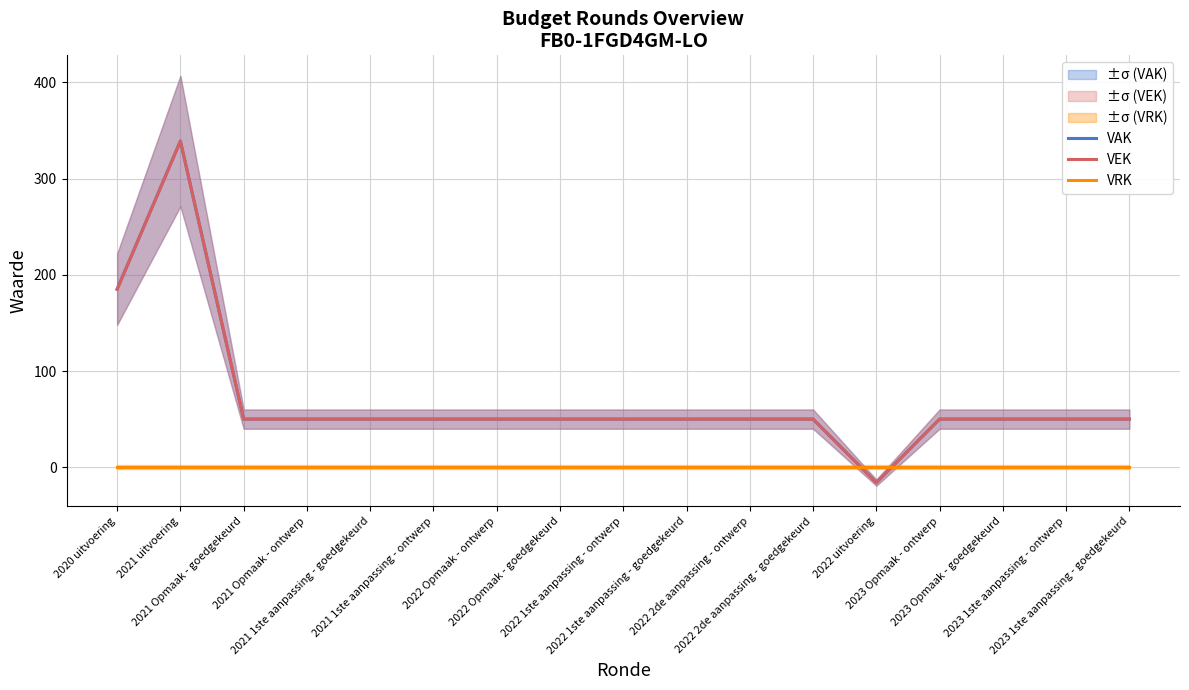

How many lines are shown in the chart?

3